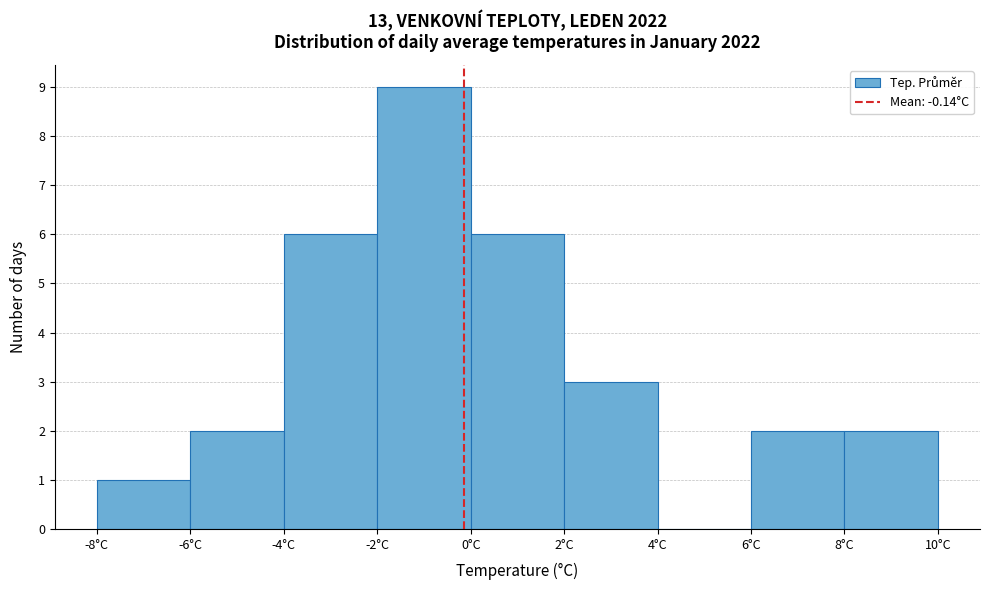

How tall is the bar that spans 8 to 10 on the x-axis? The values are not printed on the chart, so give them approximately, as read against the axis.

2